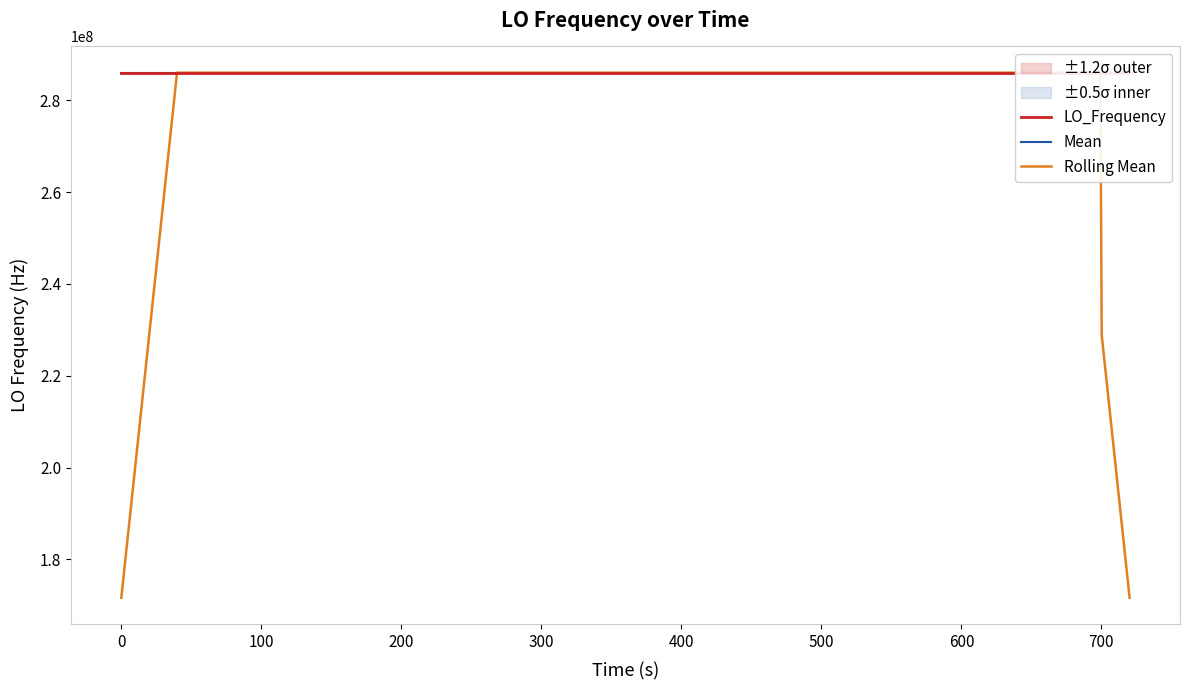

What is the highest value of the Rolling Mean series?

286047000.7